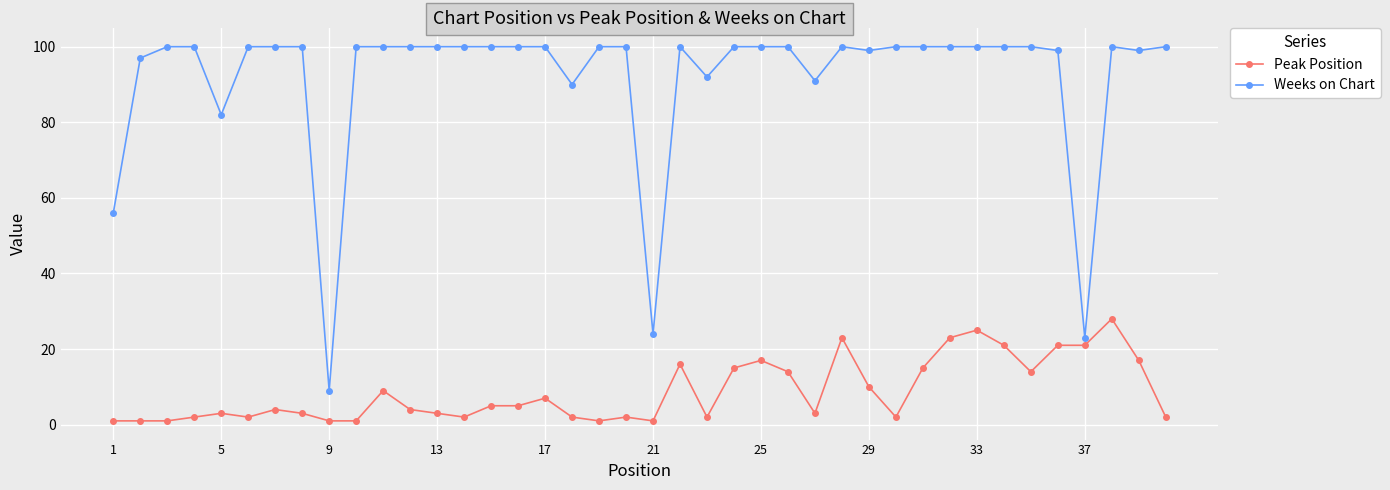

What is the lowest value of the Peak Position series?

1